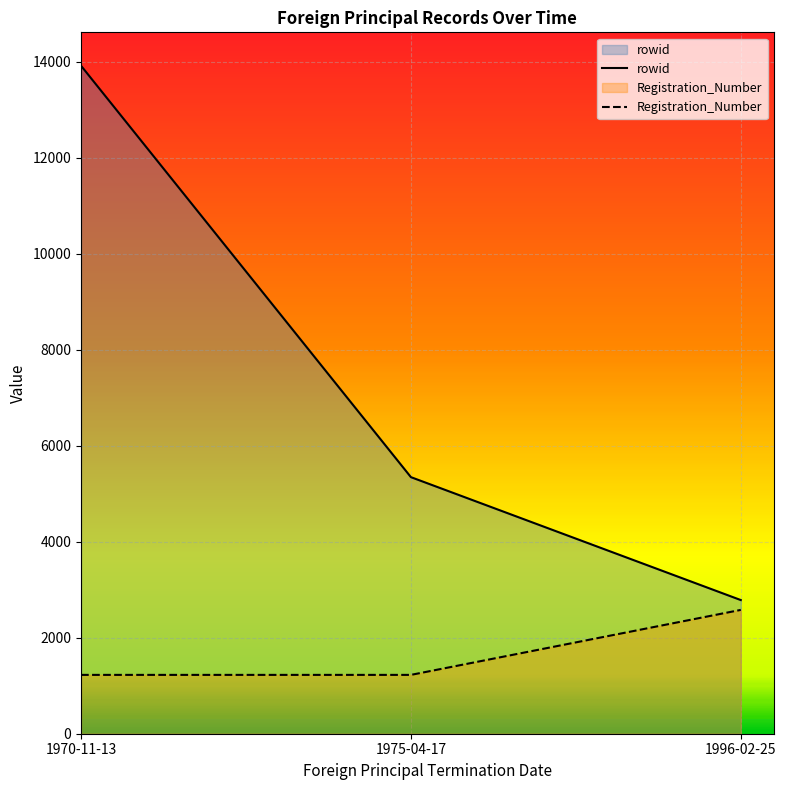

Does the chart display data point markers on the line(s)?

No